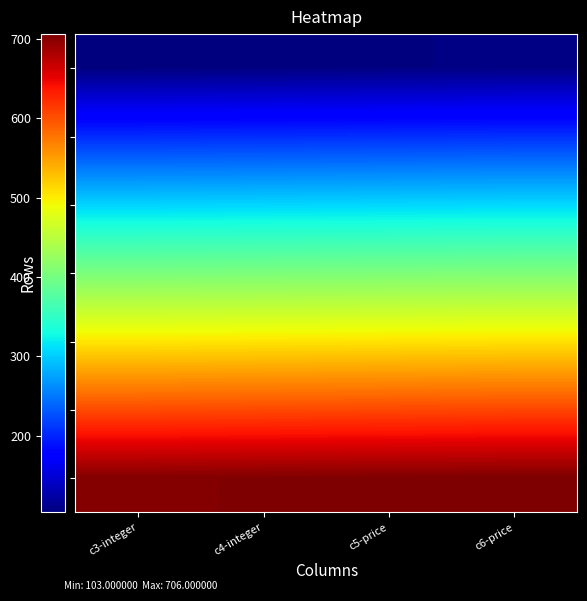

What is the spread (max minus min) of values at c3-integer?

600